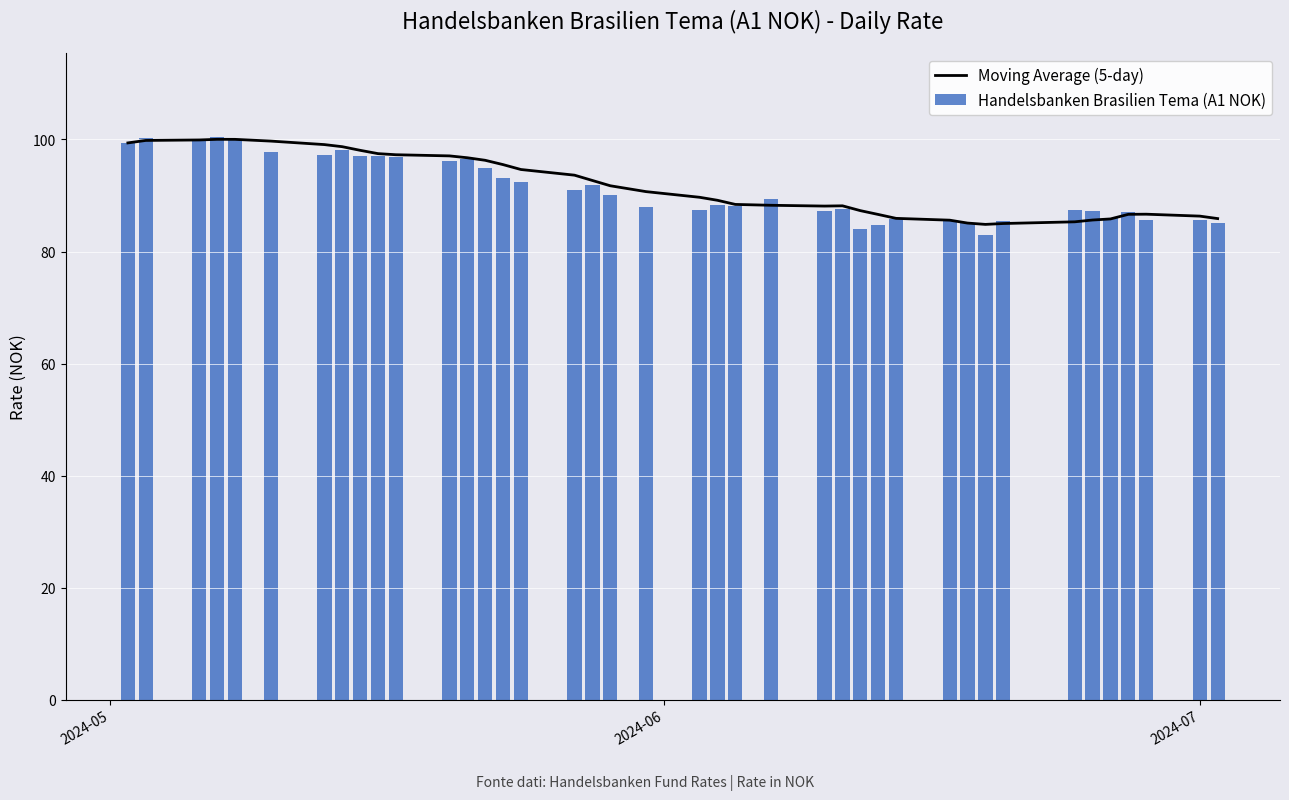

What is the highest value of the Moving Average (5-day) series?

100.0